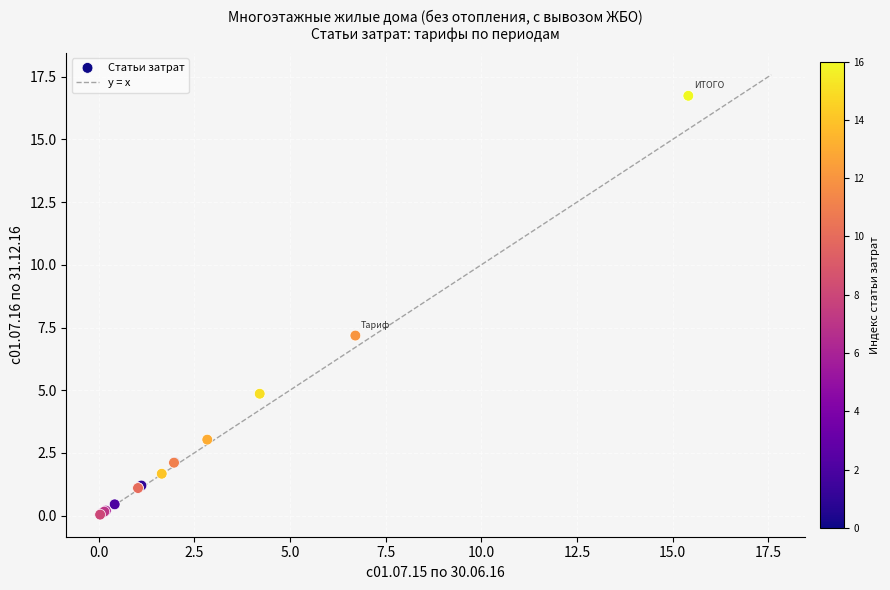

What Y value in the scatter plot is closest to 8?

7.2